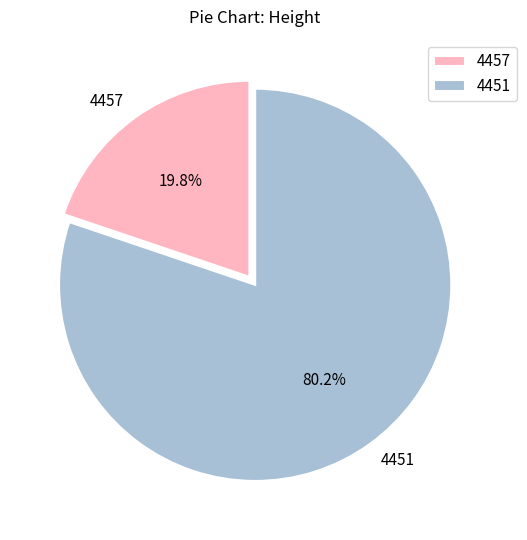

To the nearest percent, what is the difference between the largest and smallest slice percentages?

60%